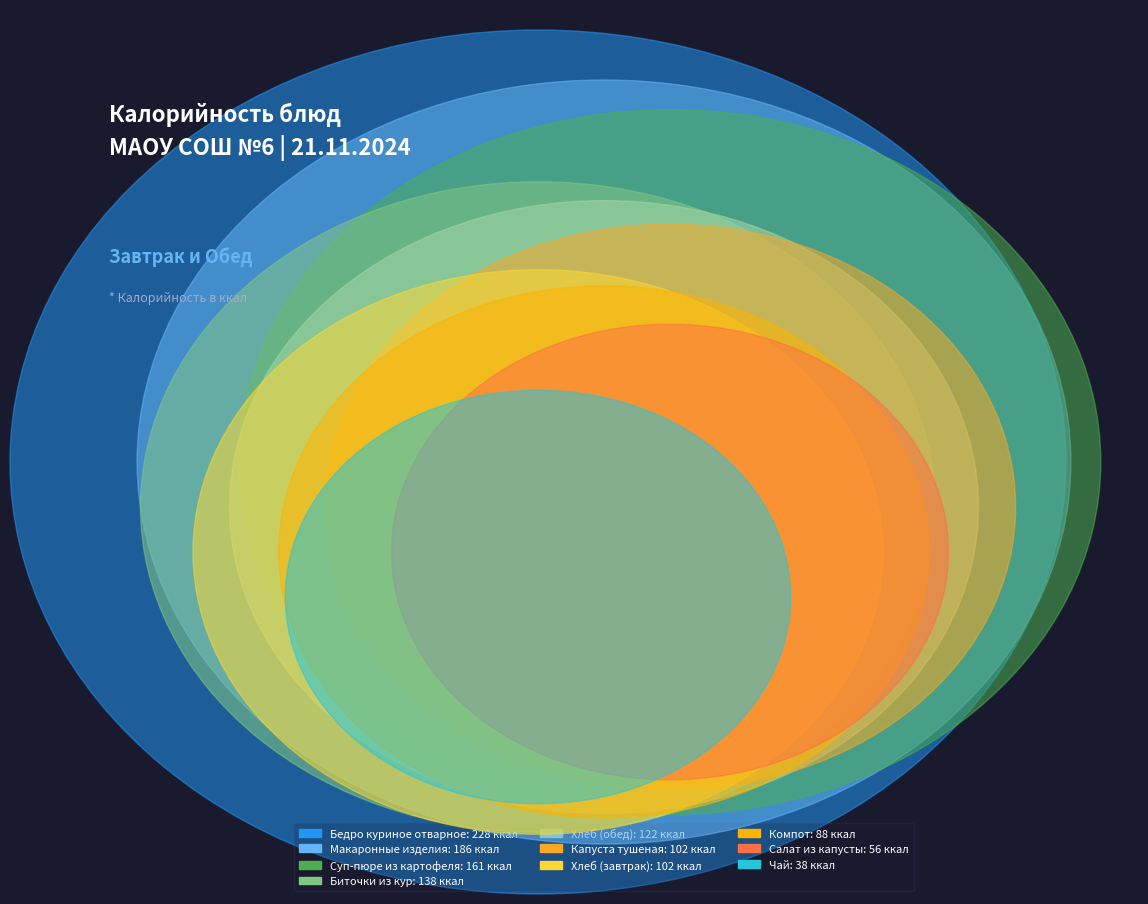

Which slice is the largest?

Бедро куриное отварное в соусе